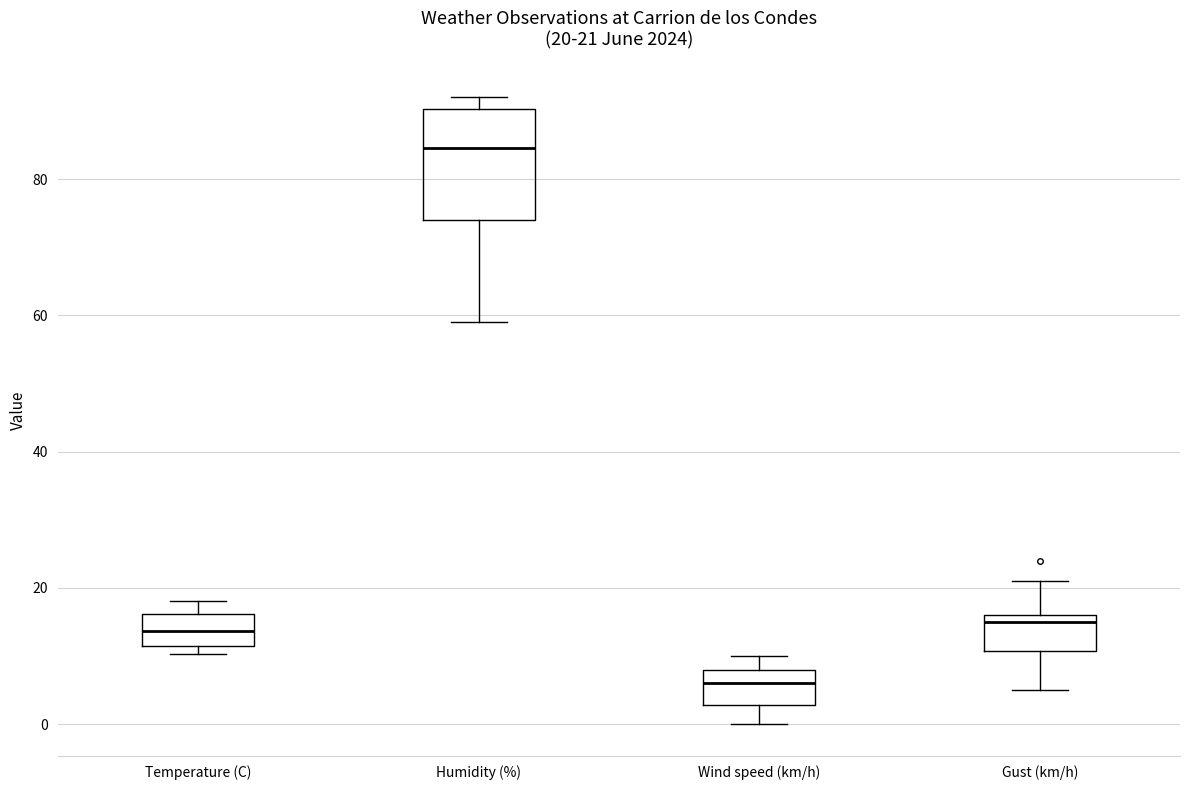

Comparing the boxes themselves (not the whiskers), which one is the tallest?

Humidity (%)